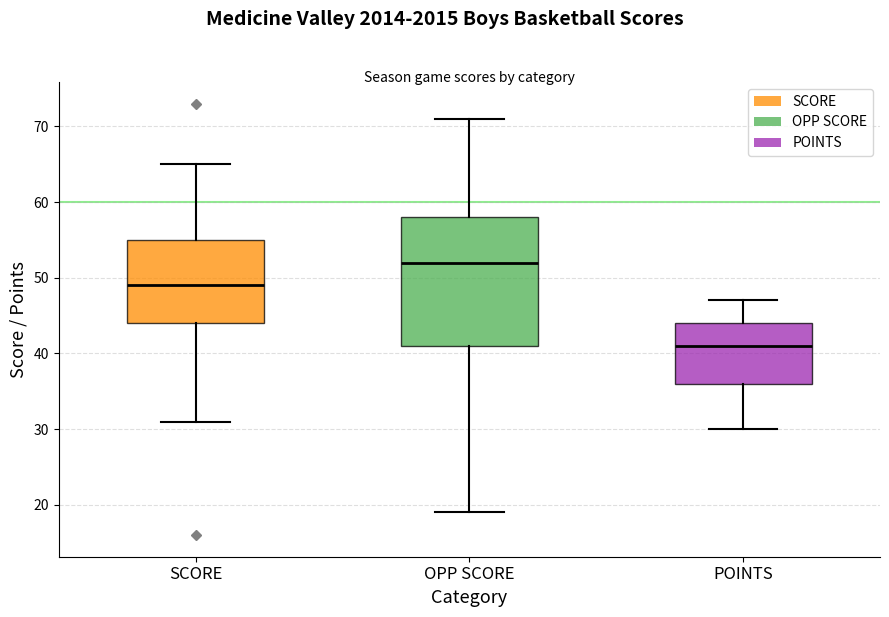

Which box has the highest median line?

OPP SCORE